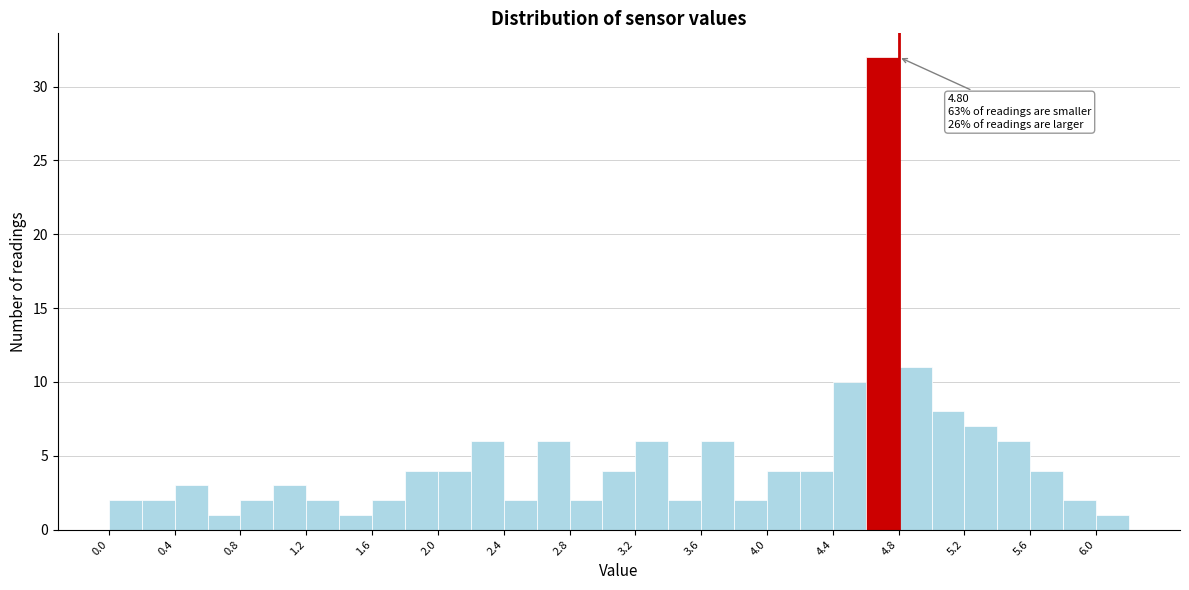

Over which range of the x-axis is the bar tallest?

4.6 to 4.8